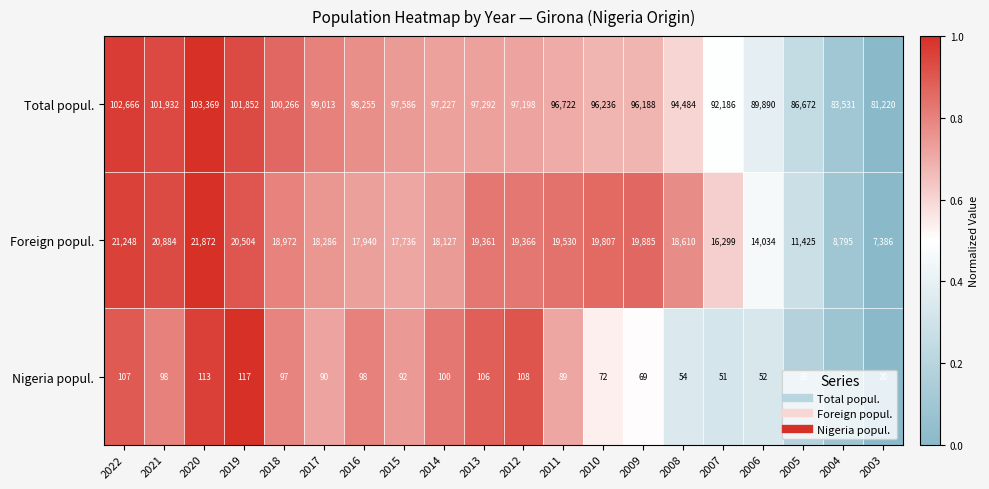

The value of Foreign popul. at 2017 is 18286. True or false?

True